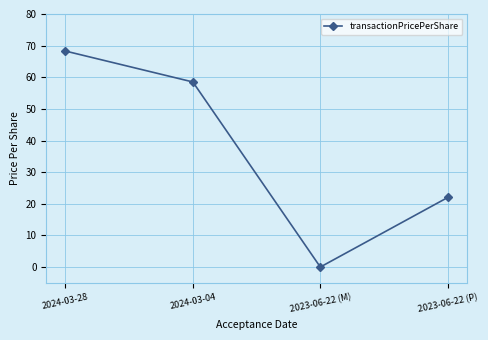

At which category does the data reach its first local valley?

2023-06-22 (M)